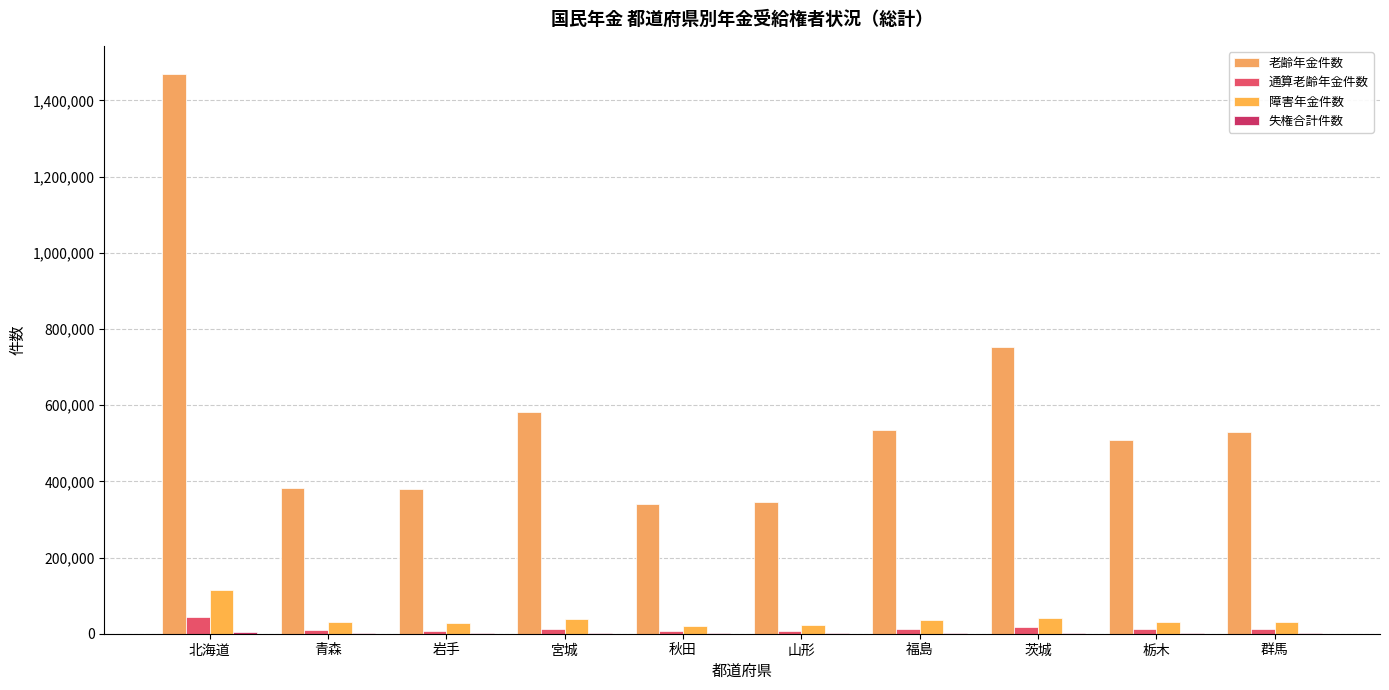

How many distinct data groups are displayed?

4